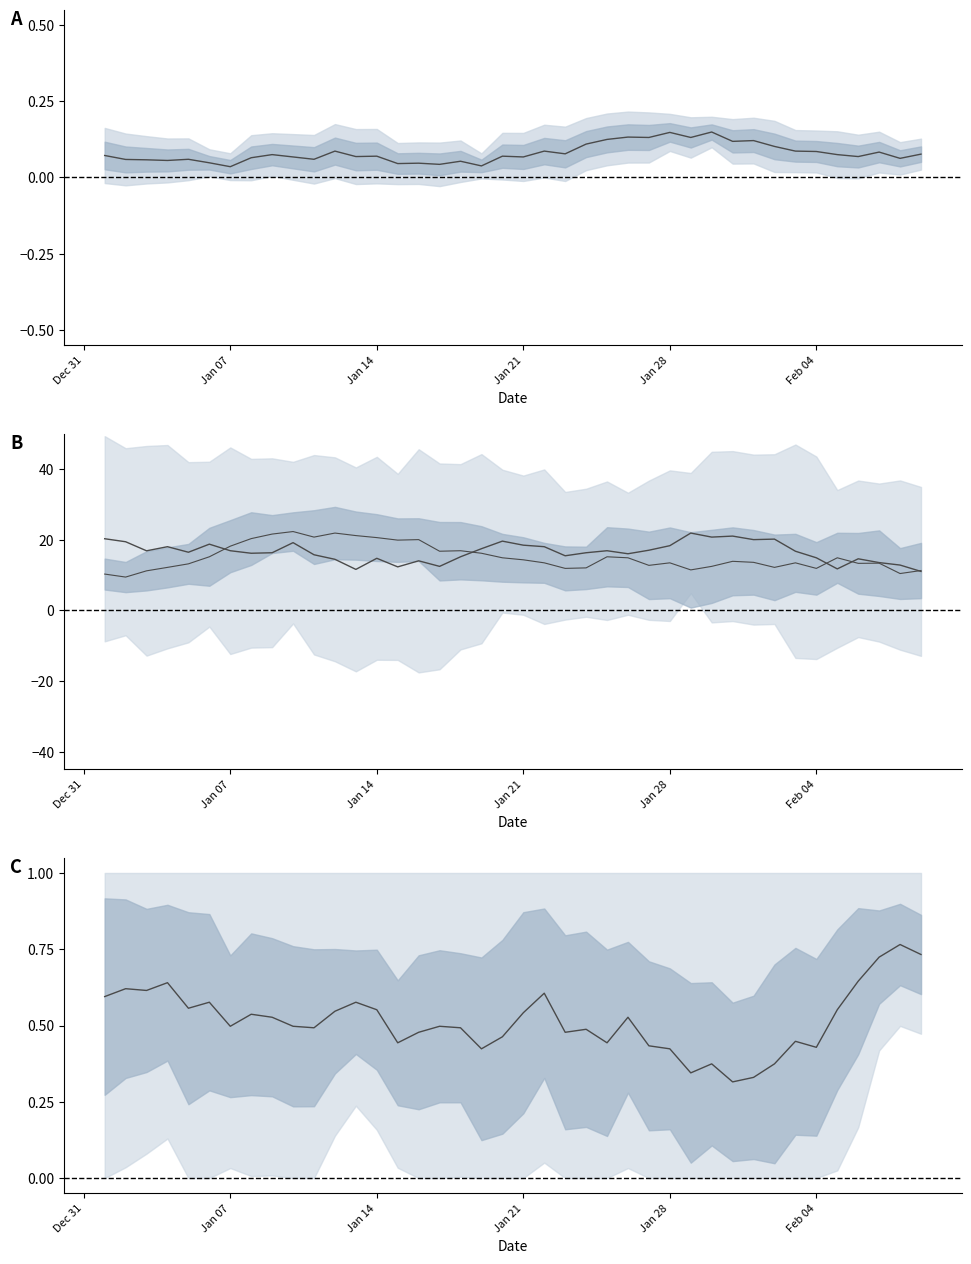

How many interior local peaks does the Patient 3 mean series have?

10